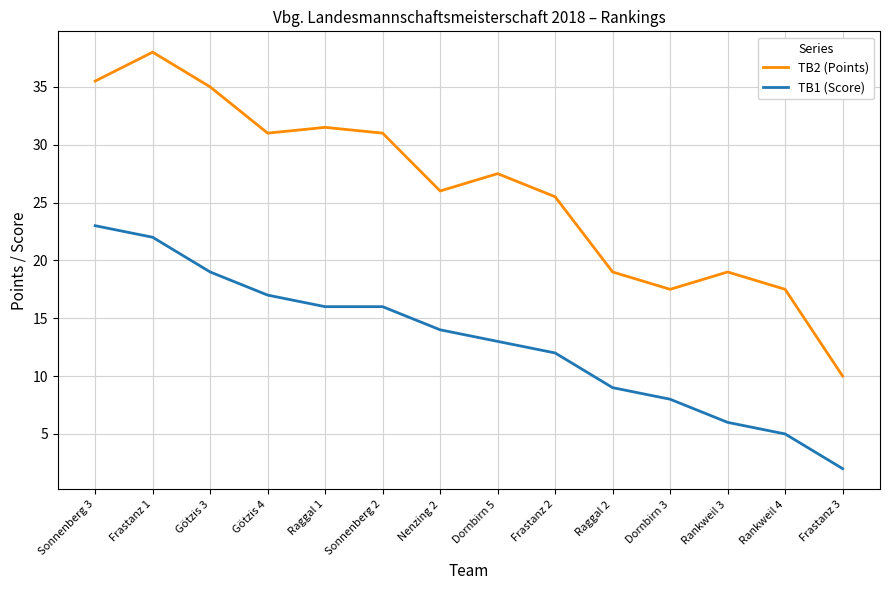

List the series in order of their peak value, highest first.

TB2 (Points), TB1 (Score)